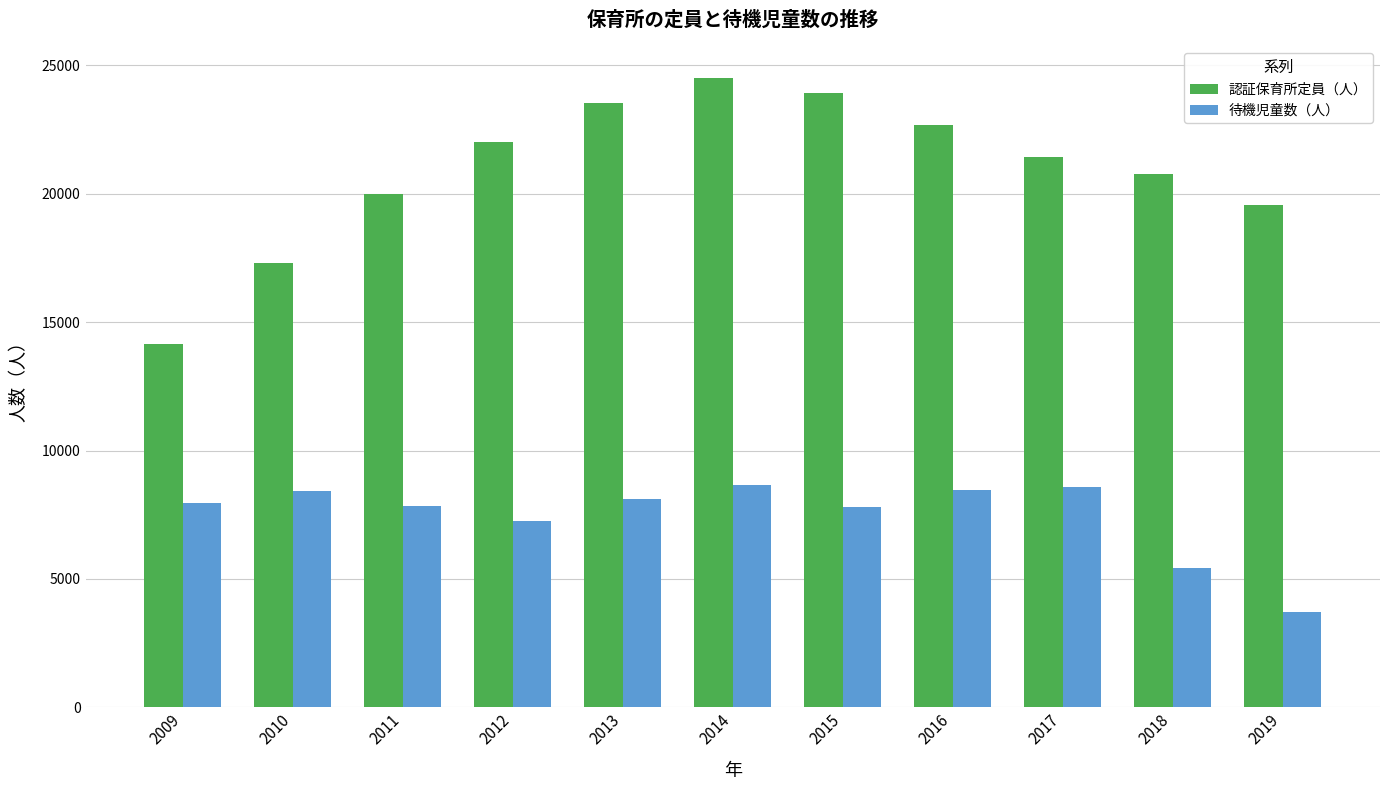

The 待機児童数（人） series shows 7257 at 2012. True or false?

True